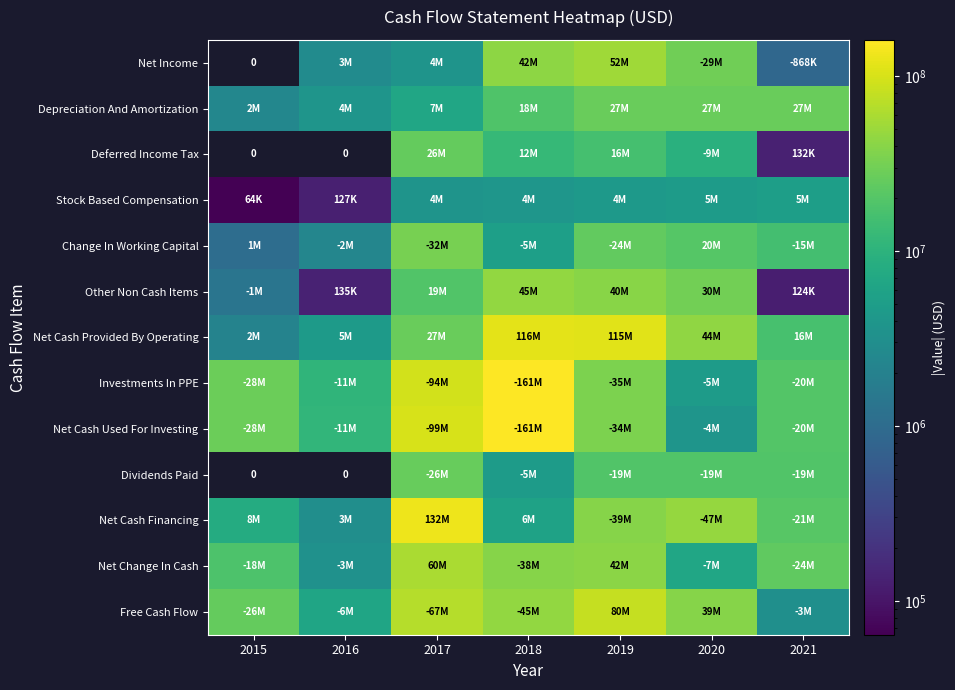

List the series in order of their peak value, lowest first.

Net Change In Cash, Net Cash Used For Investing, Dividends Paid, Net Cash Financing, Net Income, Depreciation And Amortization, Deferred Income Tax, Stock Based Compensation, Change In Working Capital, Other Non Cash Items, Free Cash Flow, Net Cash Provided By Operating, Investments In PPE